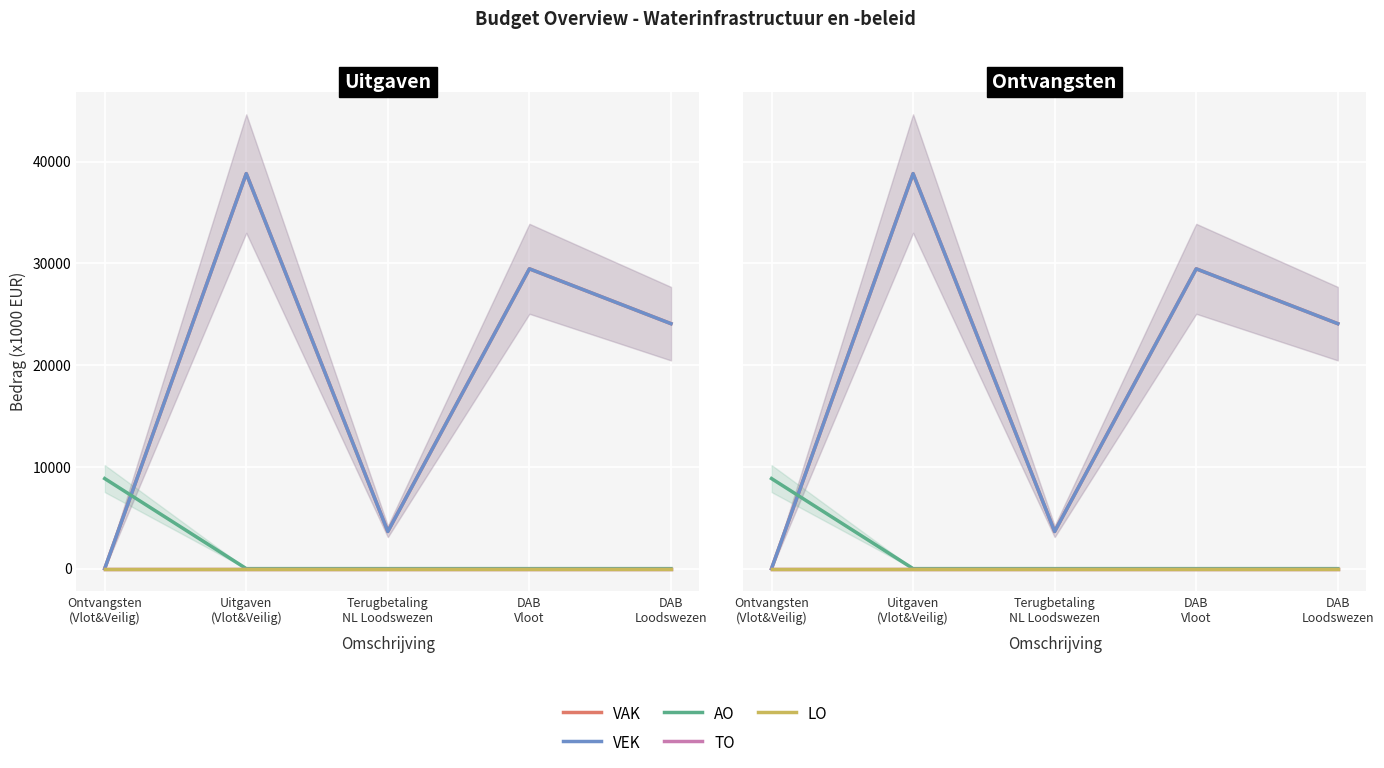

Which category has the lowest value in the VEK series?

Ontvangsten
(Vlot&Veilig)